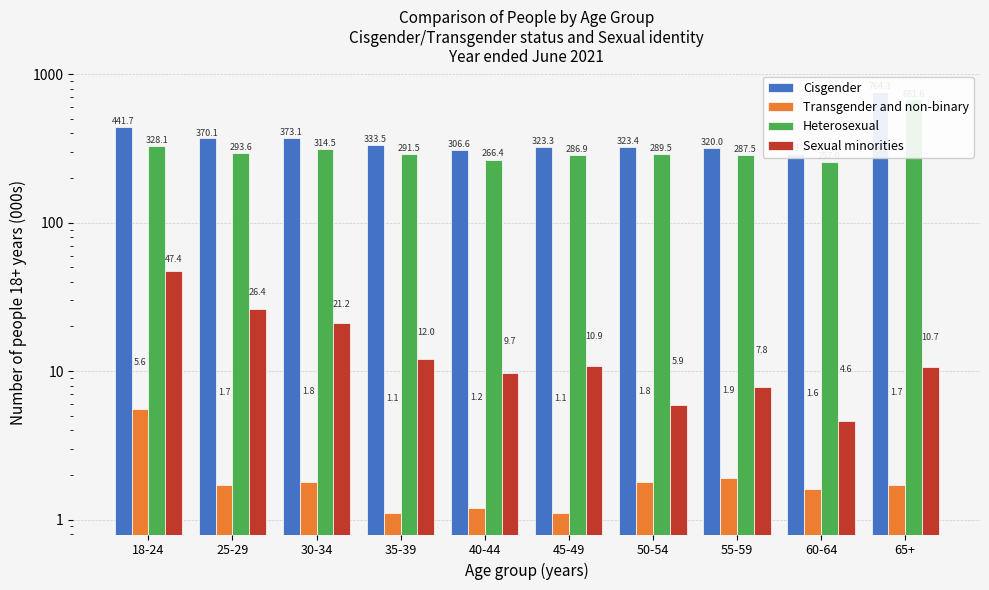

Reading right to left, transcribe all the data shown in this chart.

Cisgender: 65+=764.3	60-64=289.1	55-59=320.0	50-54=323.4	45-49=323.3	40-44=306.6	35-39=333.5	30-34=373.1	25-29=370.1	18-24=441.7
Transgender and non-binary: 65+=1.7	60-64=1.6	55-59=1.9	50-54=1.8	45-49=1.1	40-44=1.2	35-39=1.1	30-34=1.8	25-29=1.7	18-24=5.6
Heterosexual: 65+=681.6	60-64=257.0	55-59=287.5	50-54=289.5	45-49=286.9	40-44=266.4	35-39=291.5	30-34=314.5	25-29=293.6	18-24=328.1
Sexual minorities: 65+=10.7	60-64=4.6	55-59=7.8	50-54=5.9	45-49=10.9	40-44=9.7	35-39=12.0	30-34=21.2	25-29=26.4	18-24=47.4